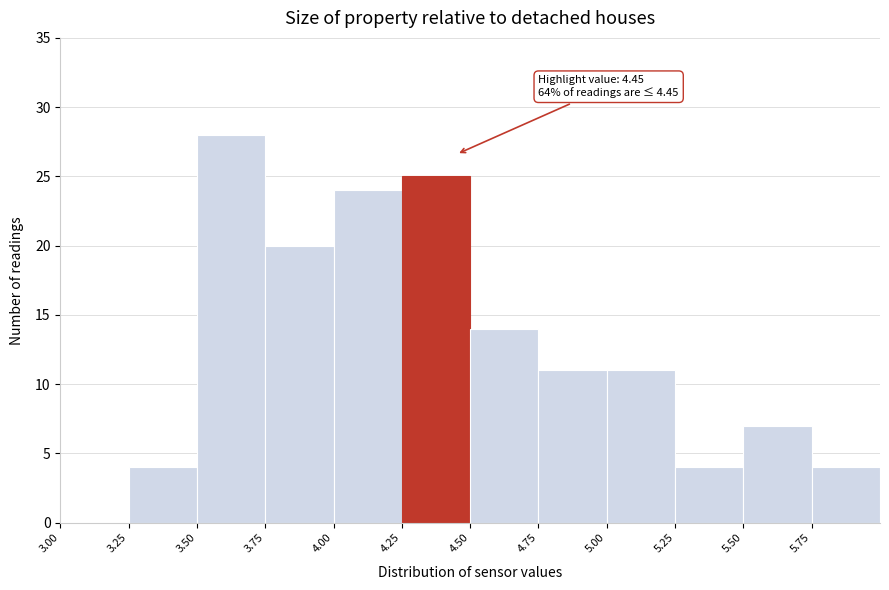

Over which range of the x-axis is the bar tallest?

3.50 to 3.75